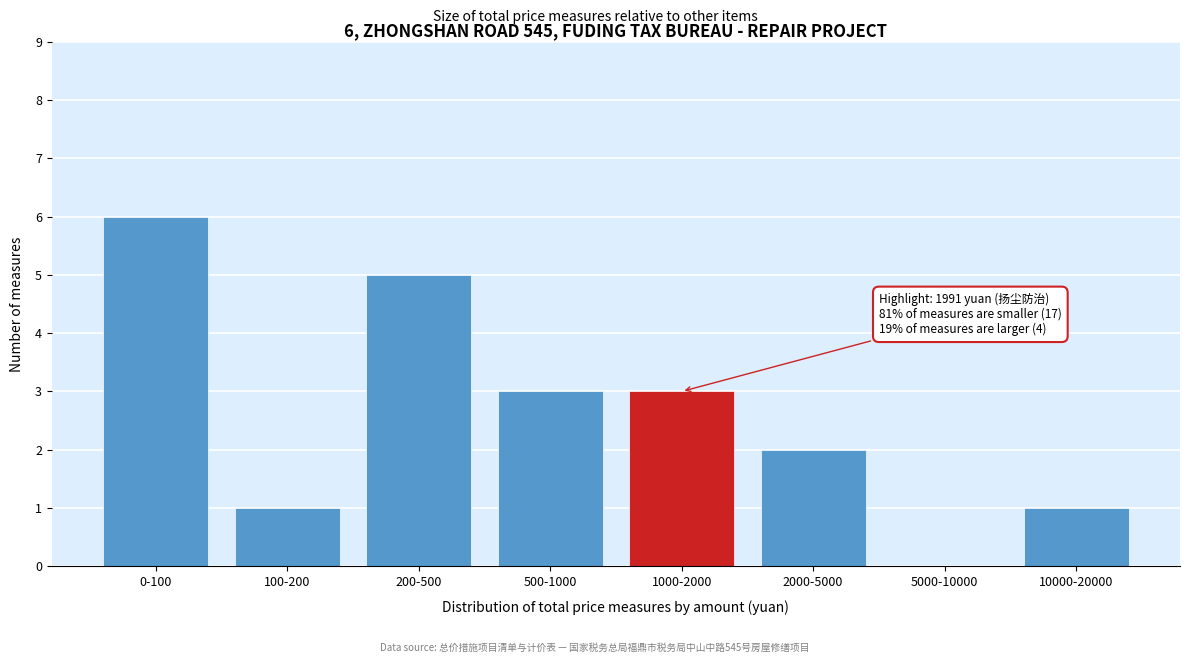

Reading left to right, list all the values displayed in this chart.

0-100=6	100-200=1	200-500=5	500-1000=3	1000-2000=3	2000-5000=2	5000-10000=0	10000-20000=1